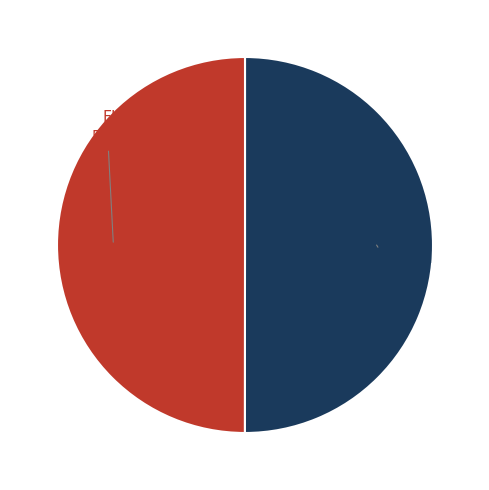

Approximately how many times larger is the value at Switzerland compared to EU?

1.0